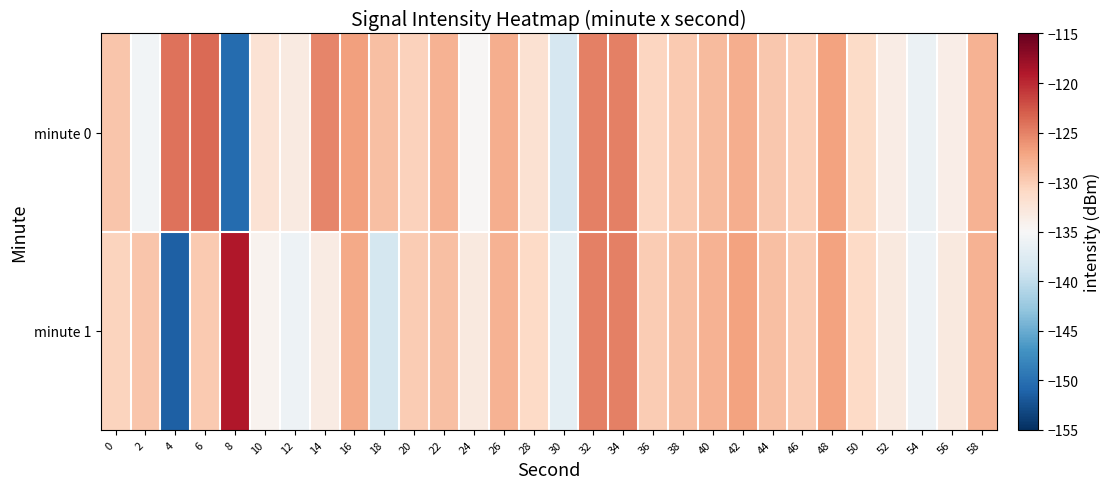

Which series has the largest total across all categories?

minute 0